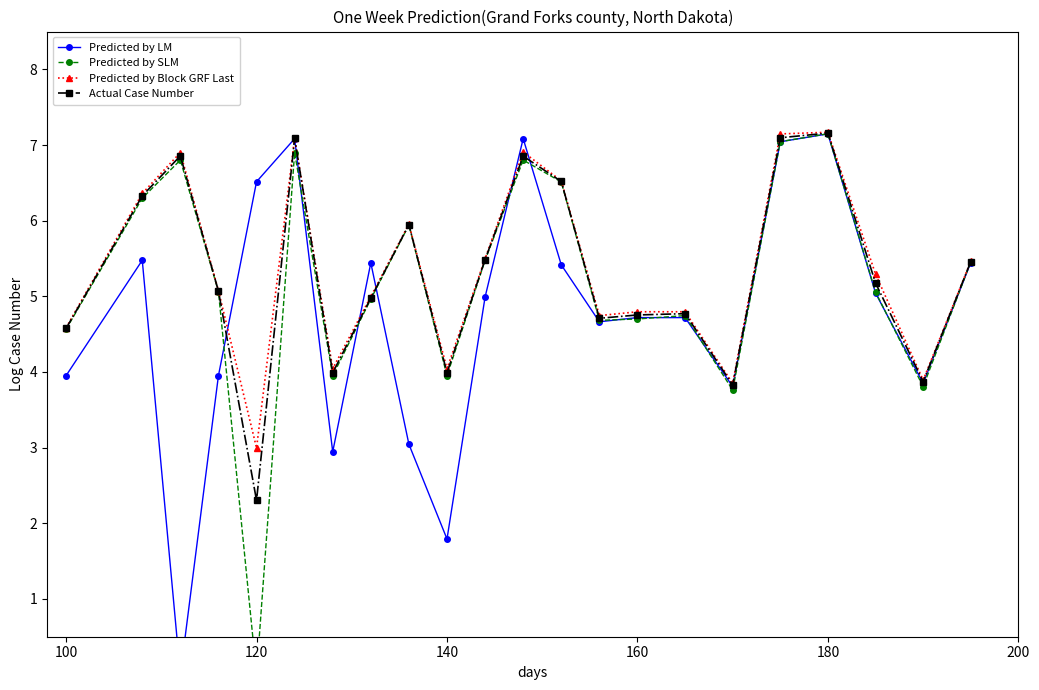

True or false: Predicted by LM has more than 2 interior local peaks.

True